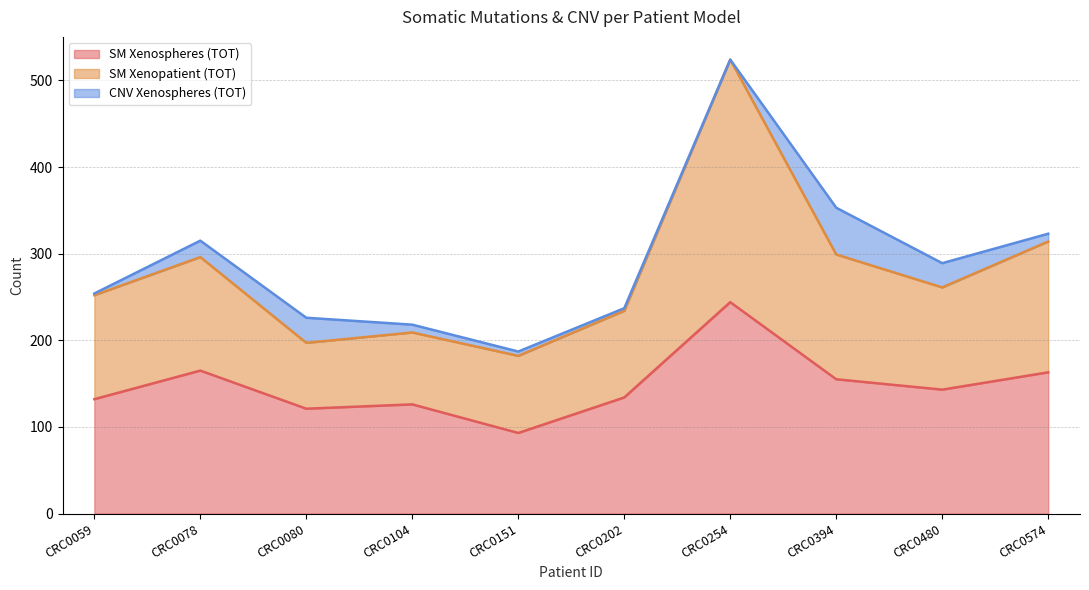

In SM Xenopatient (TOT), how many points are higher than both neighbors (excluding endpoints)?

3